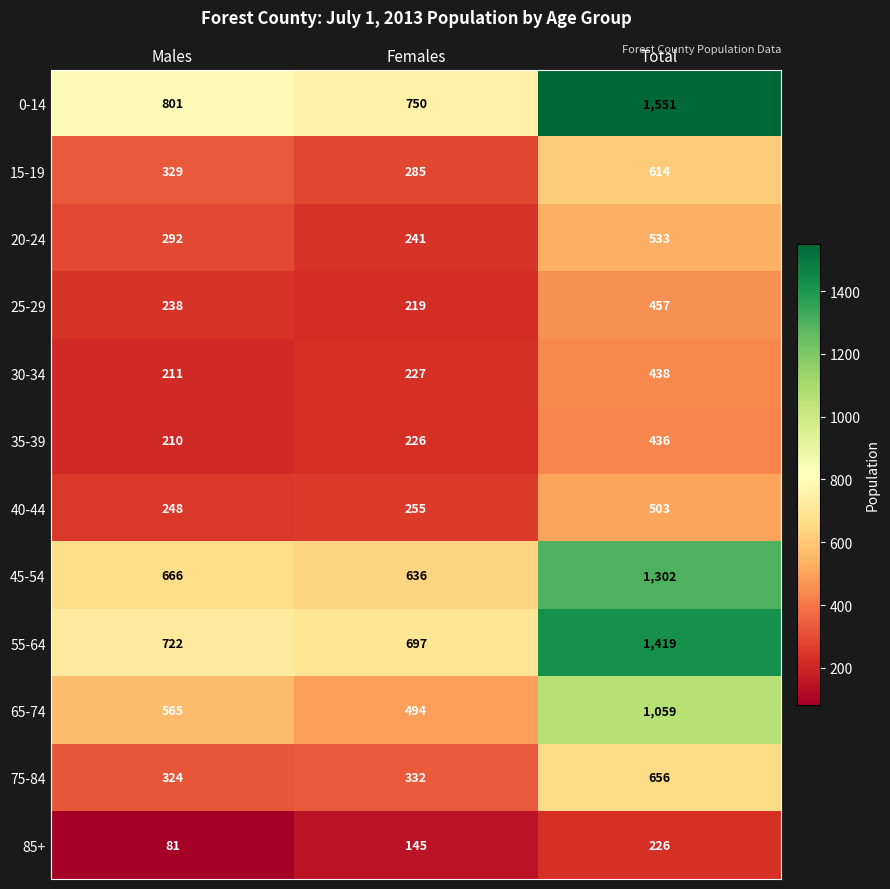

What is the difference between the maximum and minimum values in the 0-14 series?

801